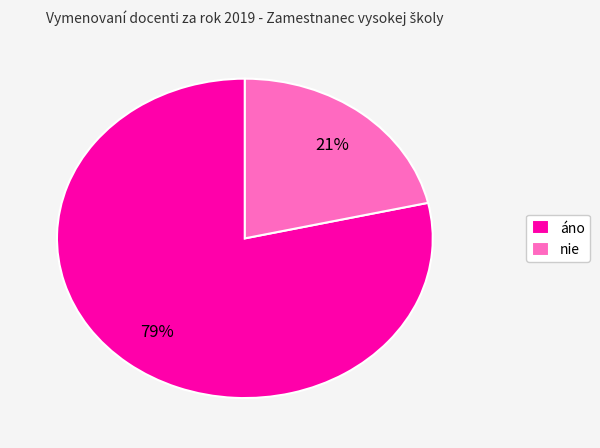

Do nie and áno together represent more than half of the pie?

Yes